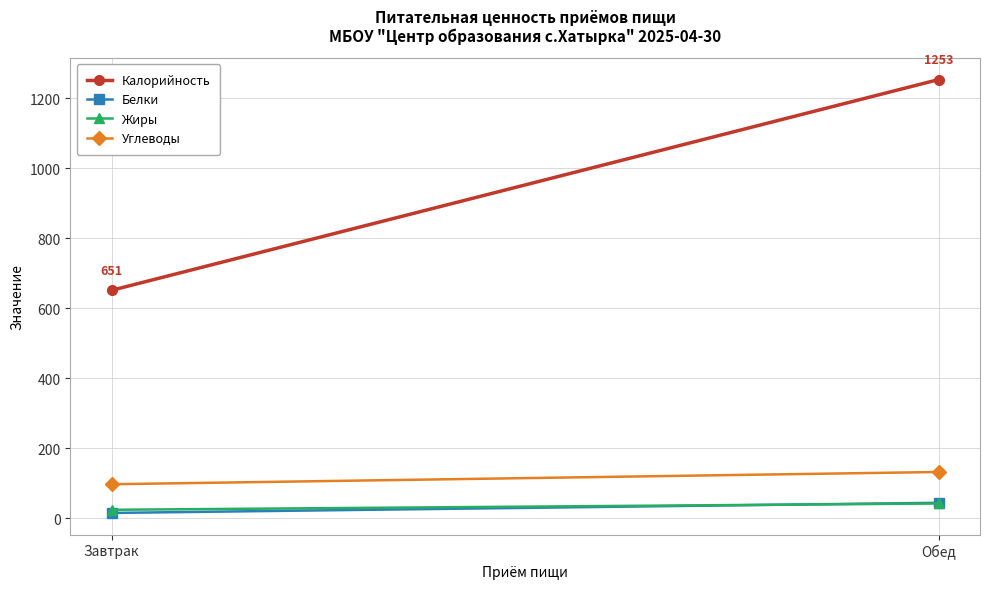

What is the difference between the Углеводы values at Обед and Завтрак?

35